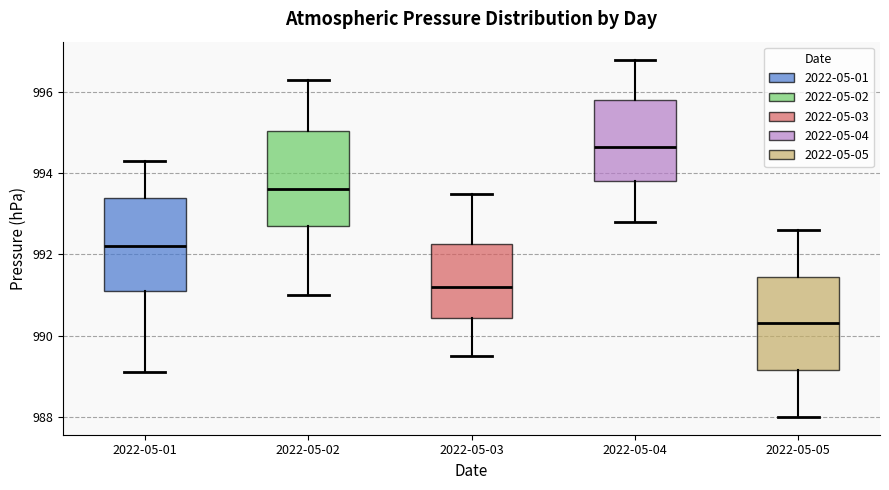

Where does the upper whisker of the box for 2022-05-01 end on the y-axis? The values are not printed on the chart, so give them approximately, as read against the axis.

994.4